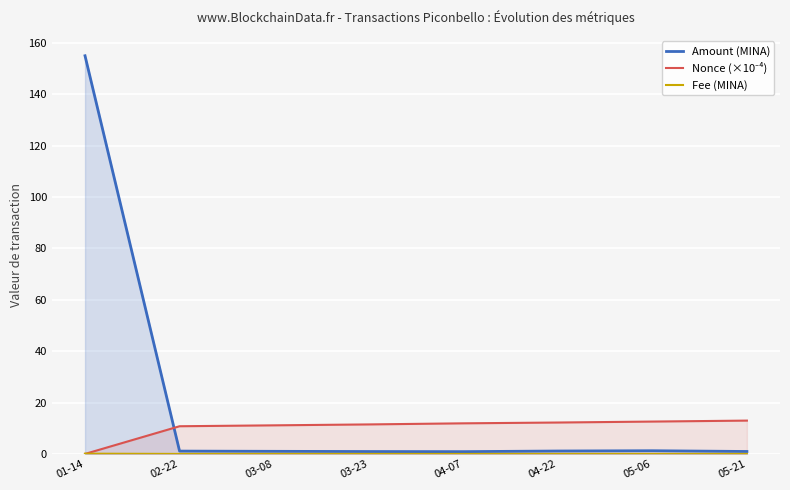

What is the label of the 7th point from the right?

02-22